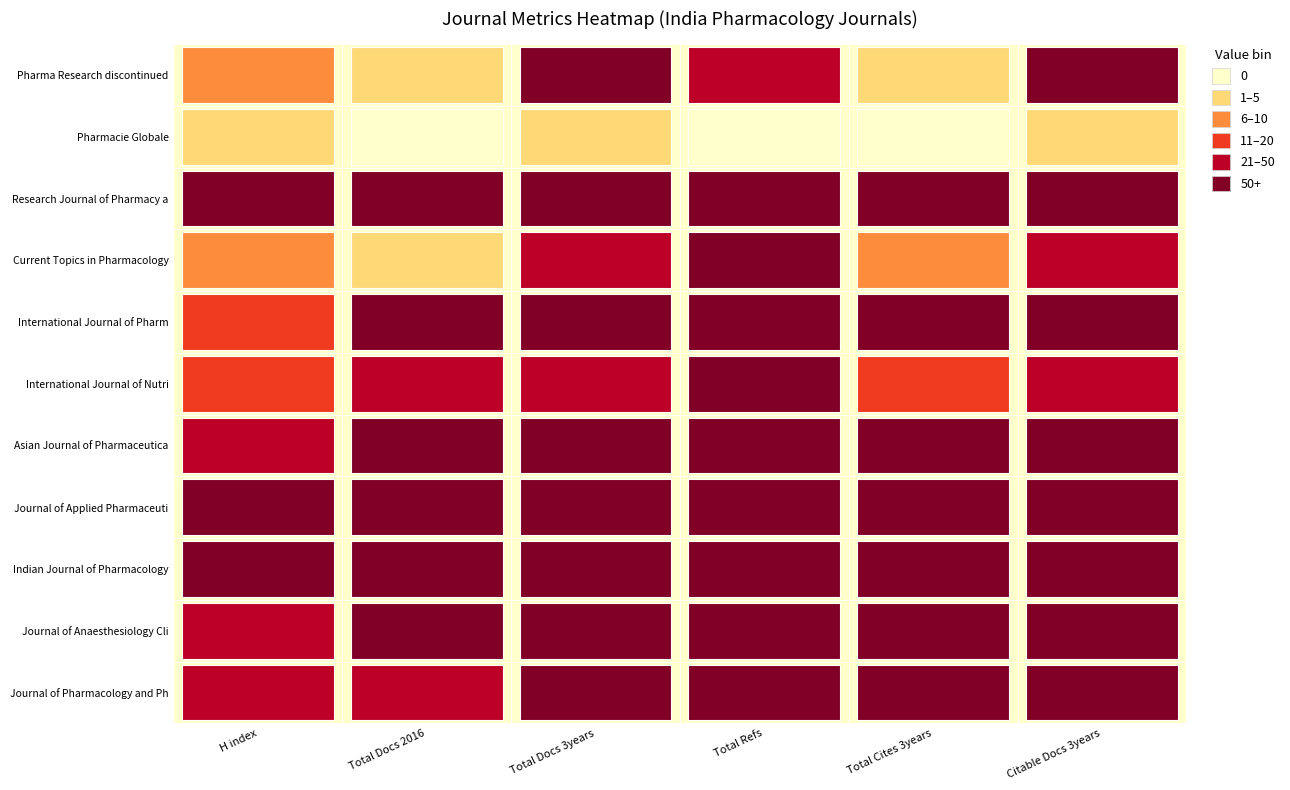

Between 3 and 5, which series saw the biggest shift?

Research Journal of Pharmacy and Techno